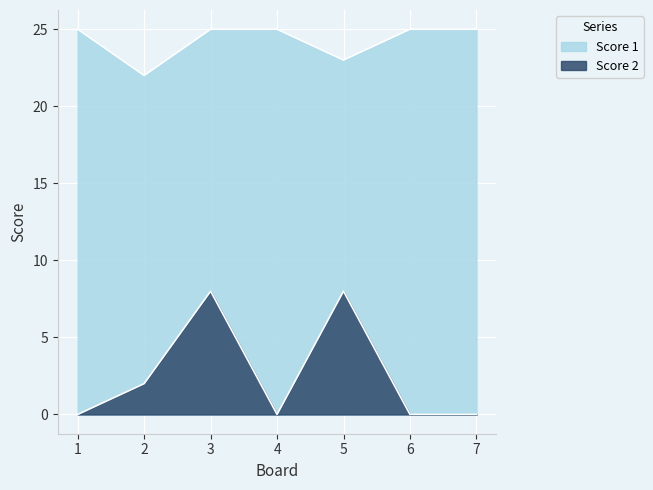

Read the Score 2 value at 2.

2